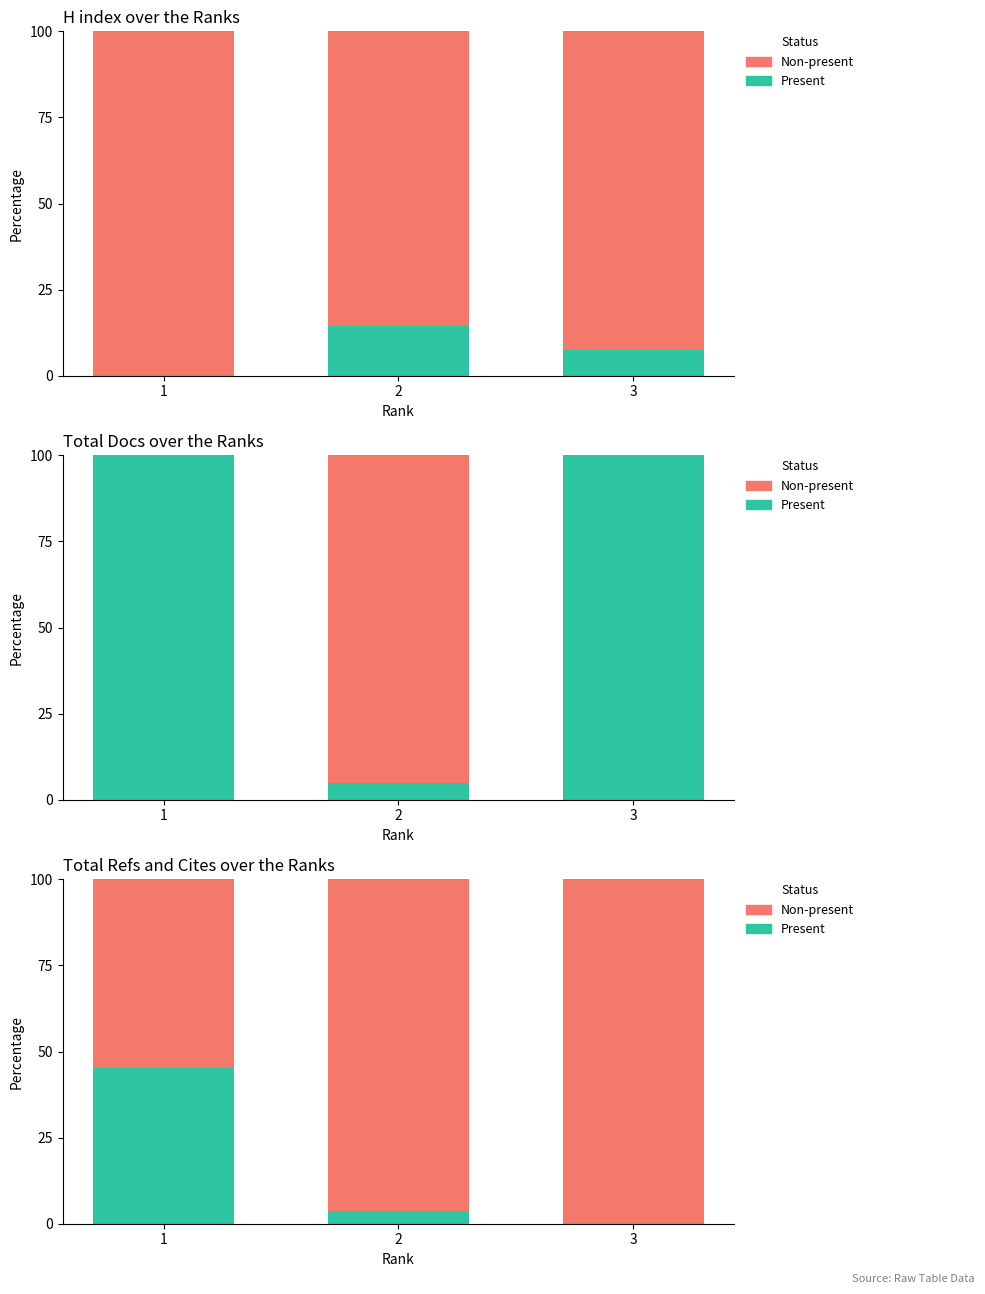

At which category is the sum across all series the highest?

1